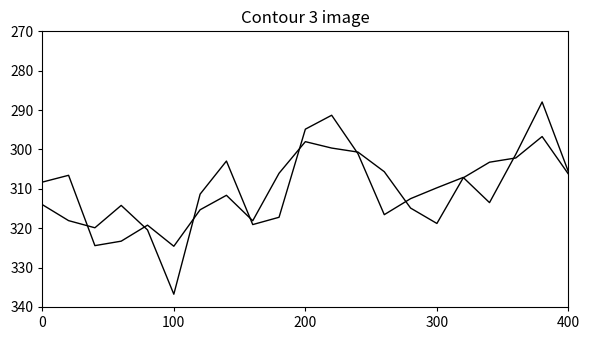

How many lines are shown in the chart?

2